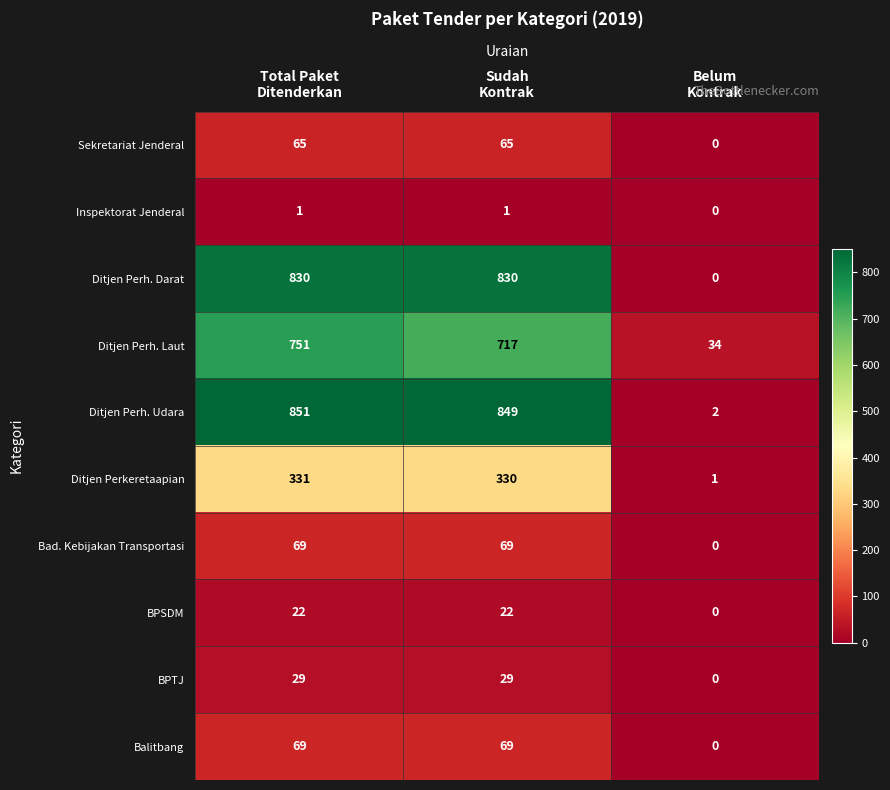

Which category has the highest value across all series?

Total Paket
Ditenderkan